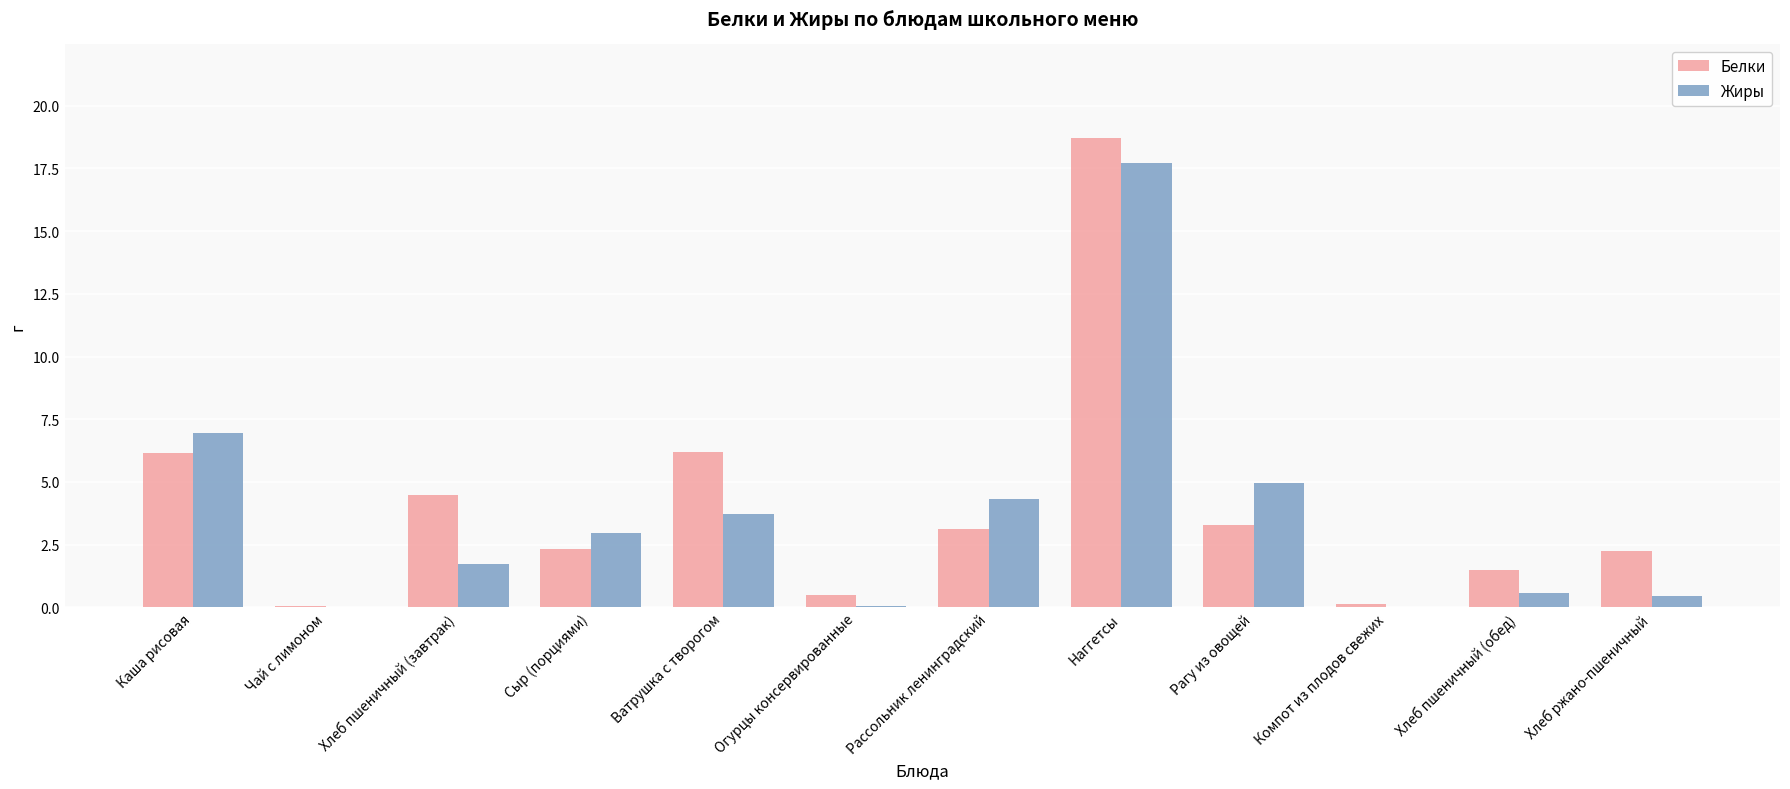

Which series changed the most between Ватрушка с творогом and Наггетсы?

Жиры